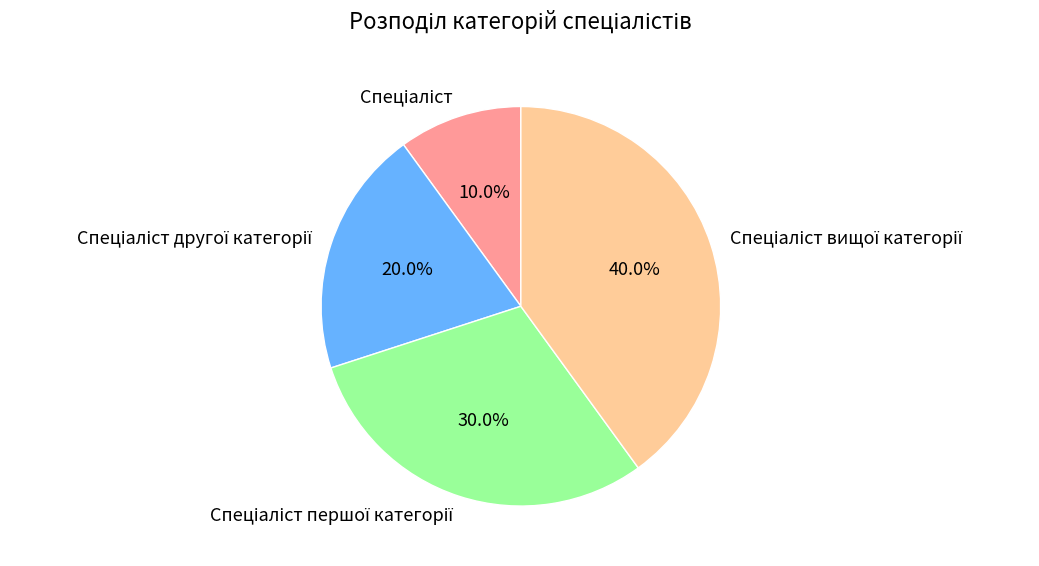

Does any single category account for the majority?

No